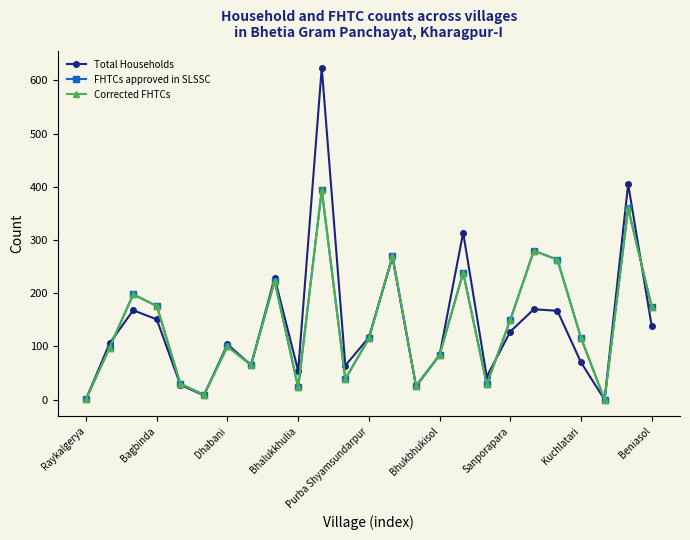

What is the value of the Corrected FHTCs point at the 14th from the left?

270